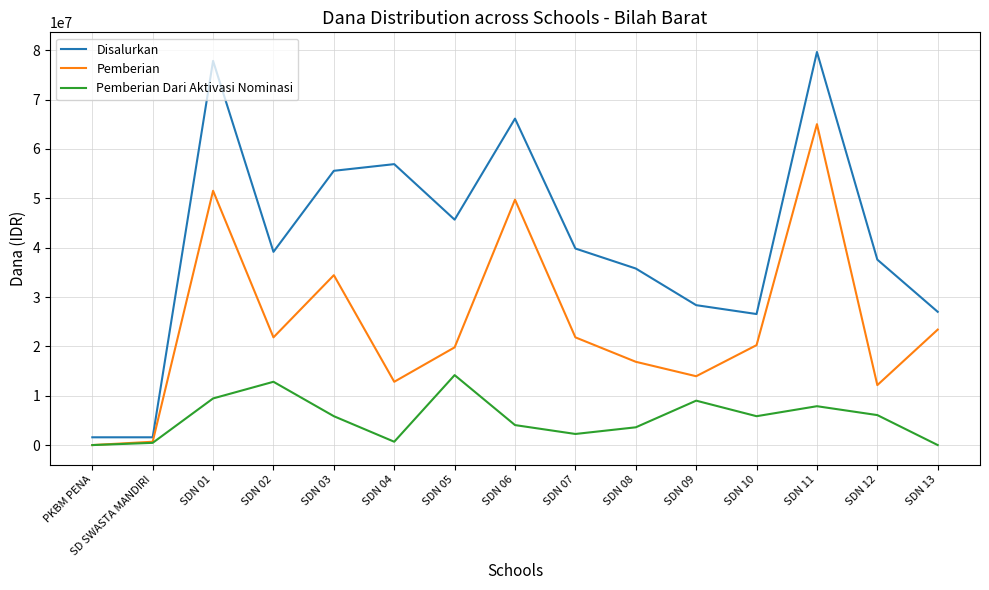

What is the difference between the highest and lowest values at SDN 05?

31500000